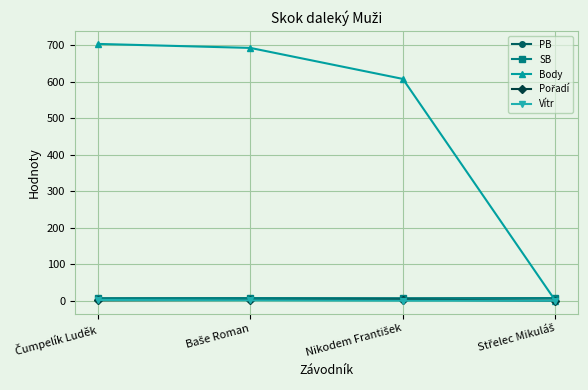

Is it true that Vítr equals 1.0 at Baše Roman?

True